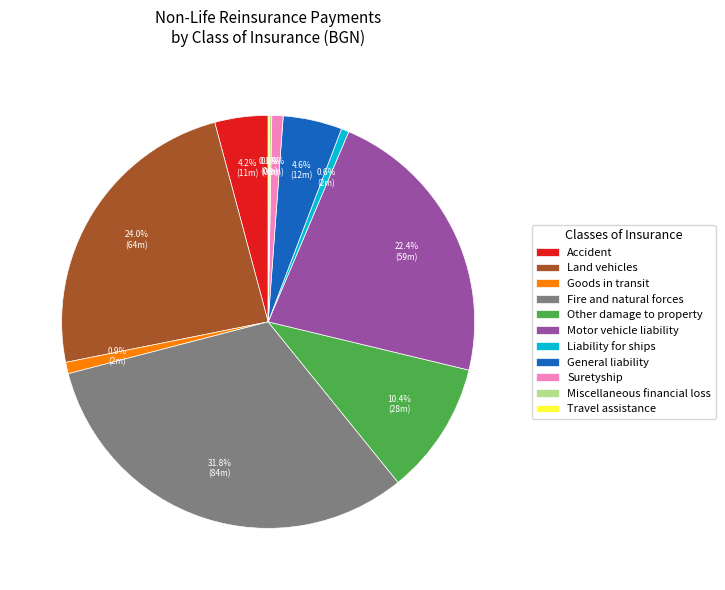

Is there any slice that represents more than half of the pie?

No